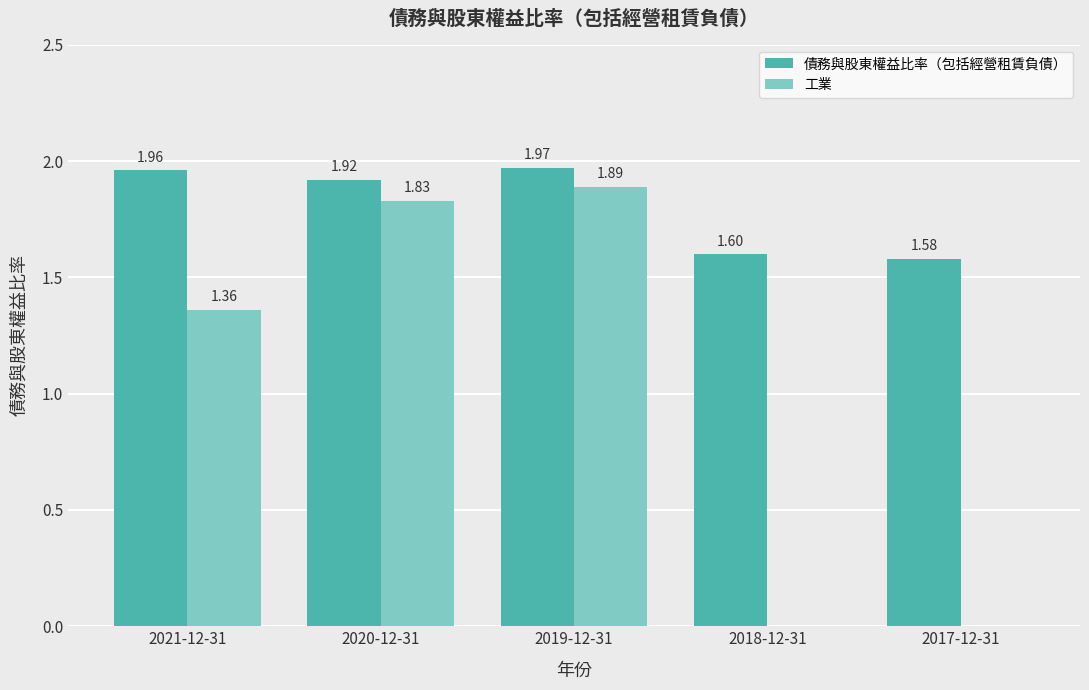

What is the sum of all 工業 values?

5.1